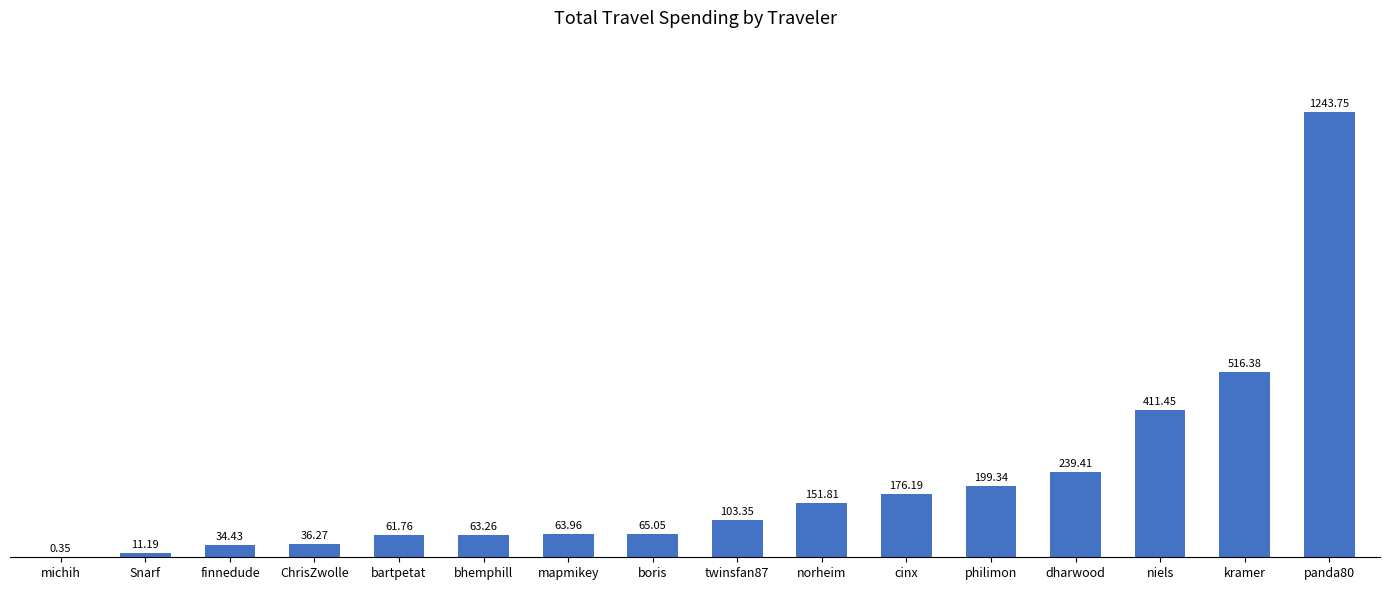

Where is the data nearest to the value 622?

kramer